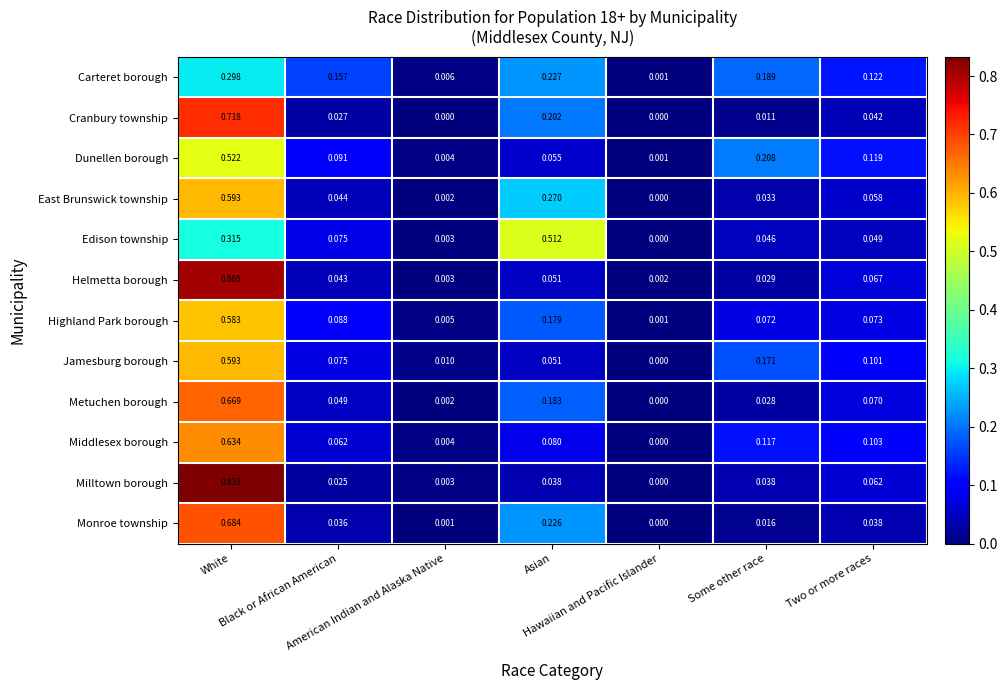

Which series has the largest range (max minus min)?

Milltown borough